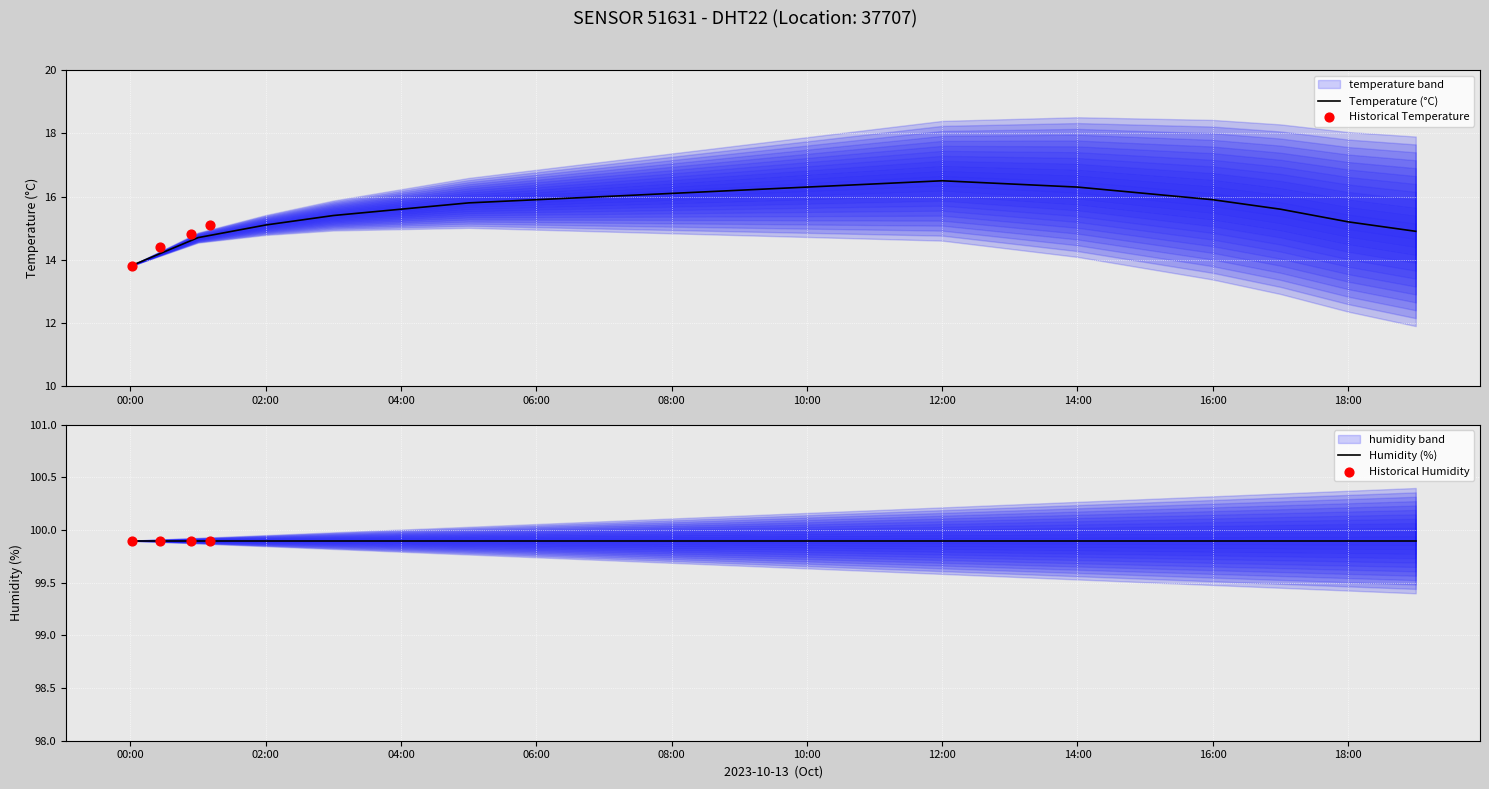

What is the change in value from 13:00 to 17:00?

-0.8